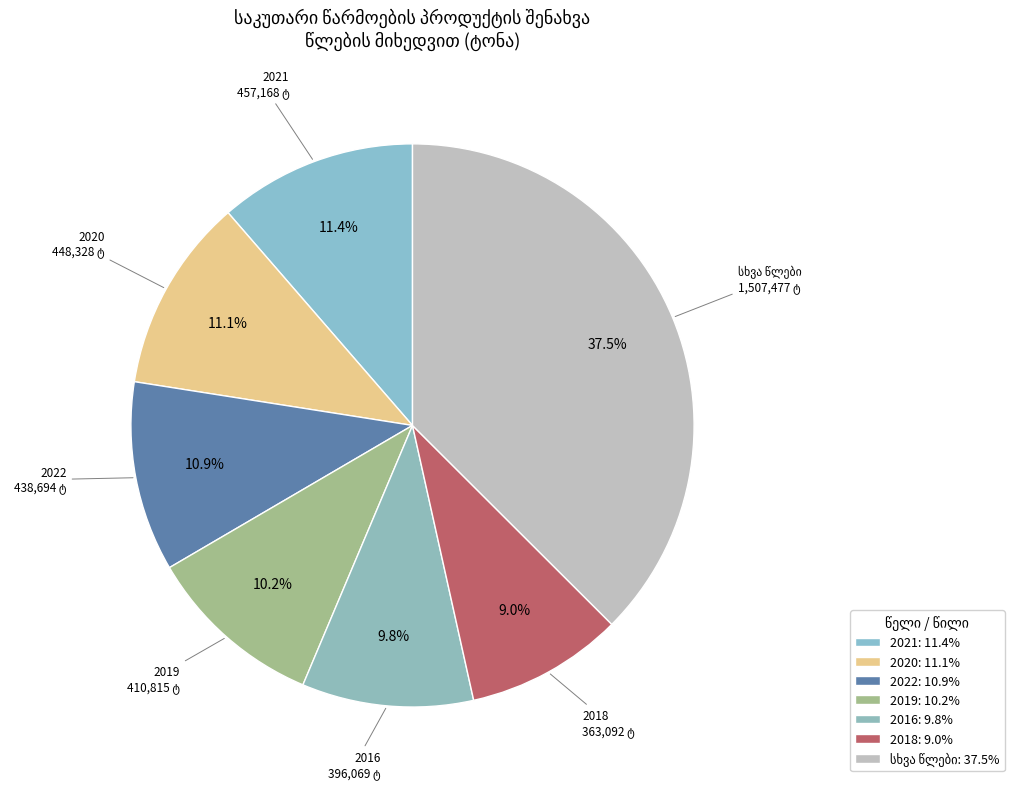

Count the number of slices in the pie.

7